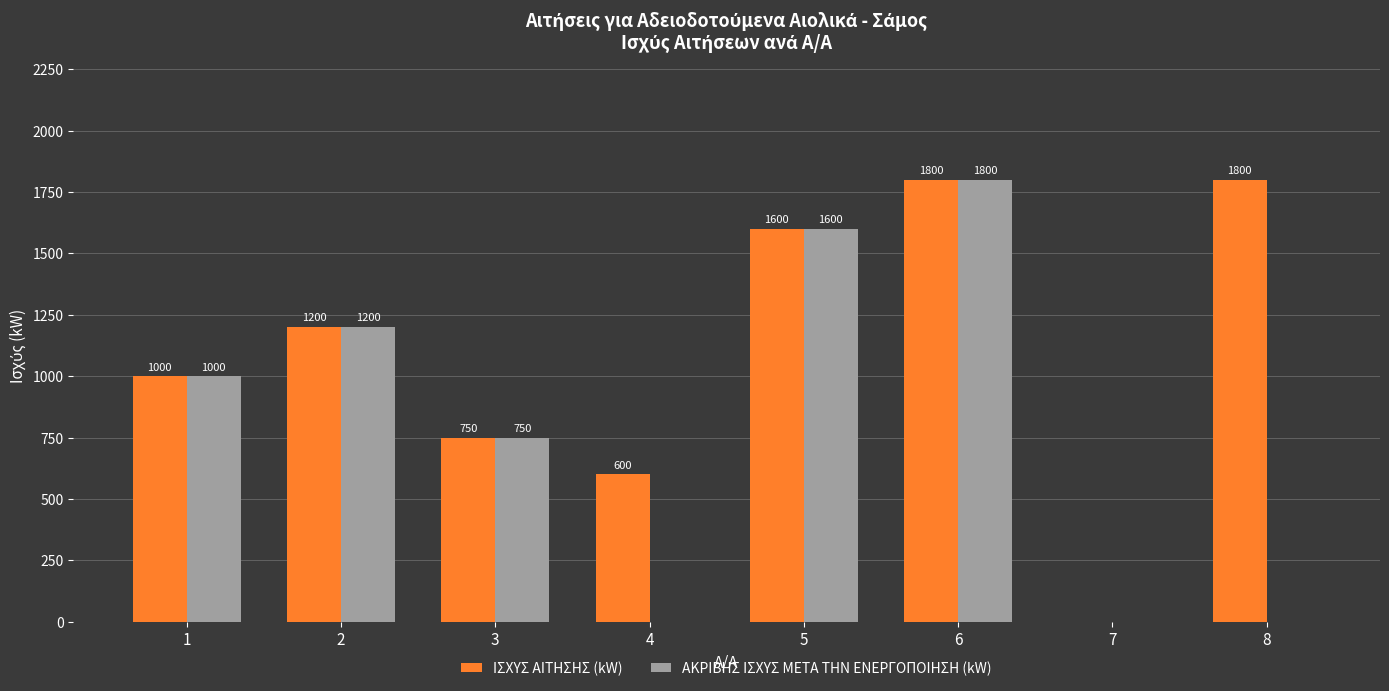

Does the chart contain stacked bars?

No